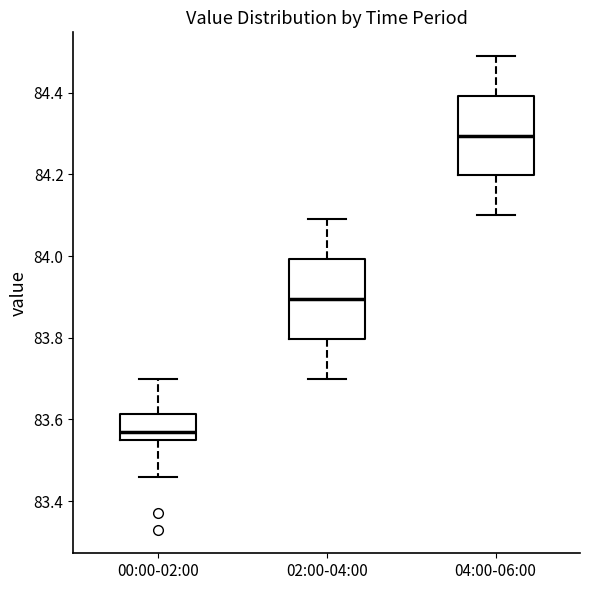

Where does the upper whisker of the box for 02:00-04:00 end on the y-axis? The values are not printed on the chart, so give them approximately, as read against the axis.

84.10